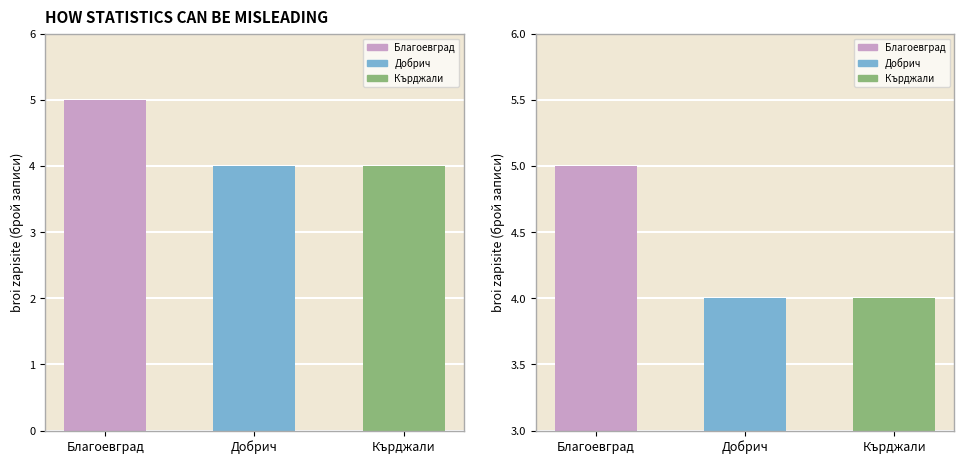

Reading left to right, what are all the values shown in this chart?

Благоевград=5	Добрич=4	Кърджали=4